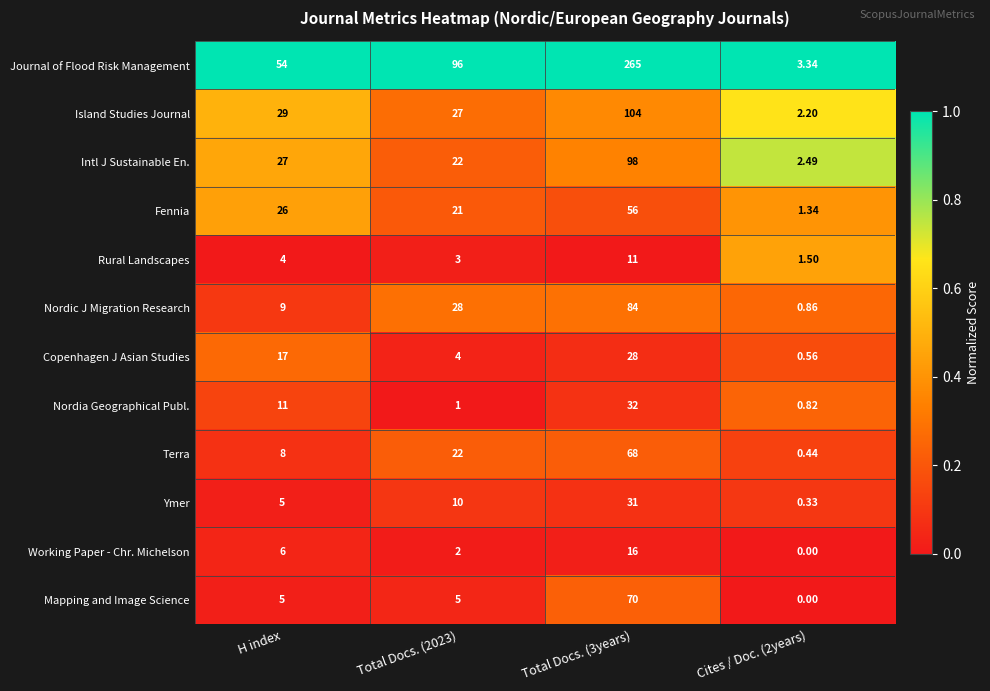

Is the value of Fennia at Total Docs. (2023) greater than the value of Rural Landscapes at Cites / Doc. (2years)?

Yes